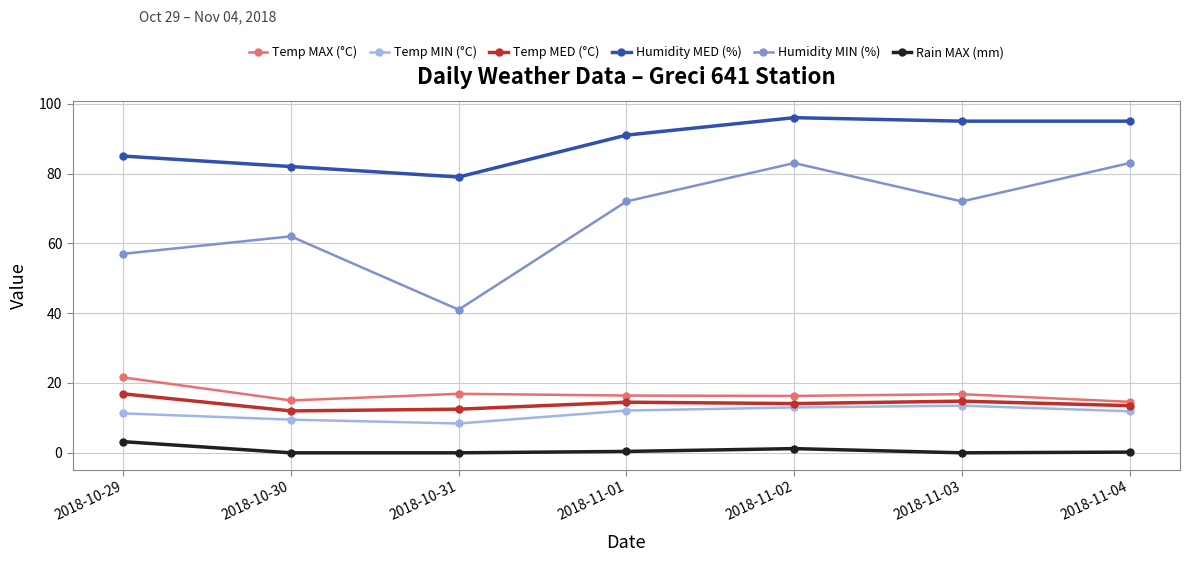

In Humidity MIN (%), how many points are lower than both neighbors (excluding endpoints)?

2